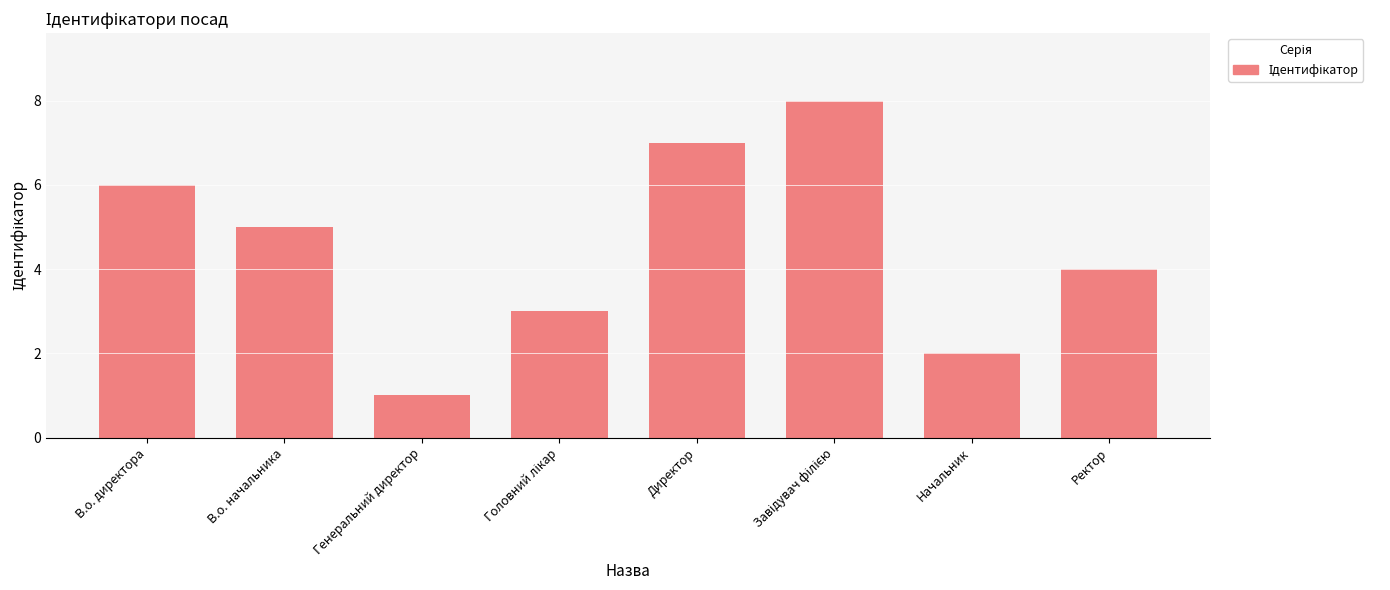

How many categories are shown in the chart?

8